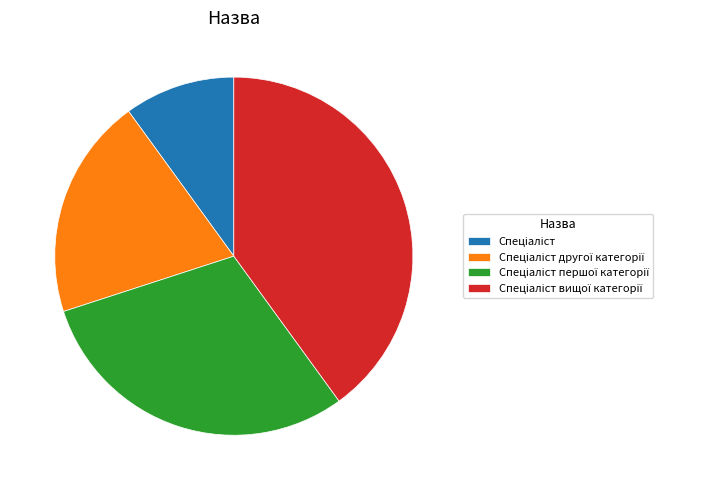

Does any single category account for the majority?

No